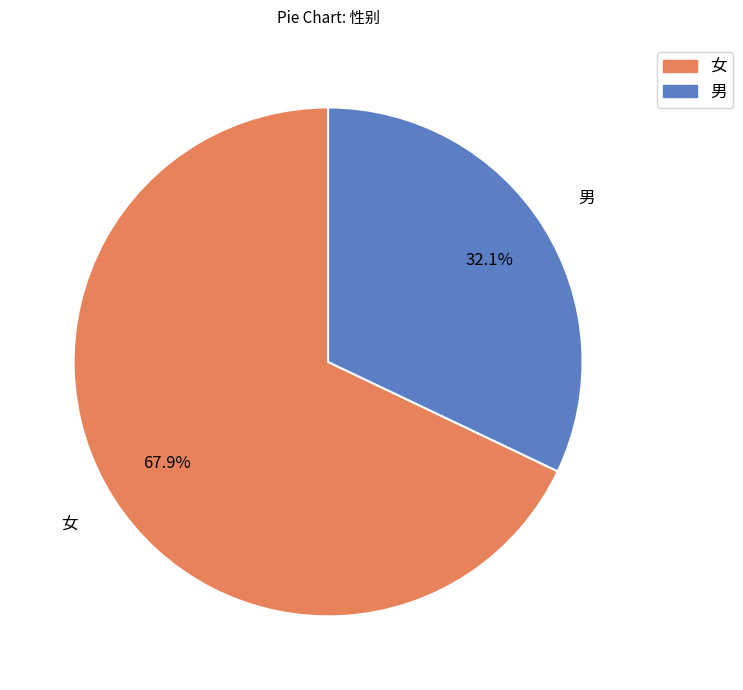

What is the total percentage of 女 and 男?

100.0%